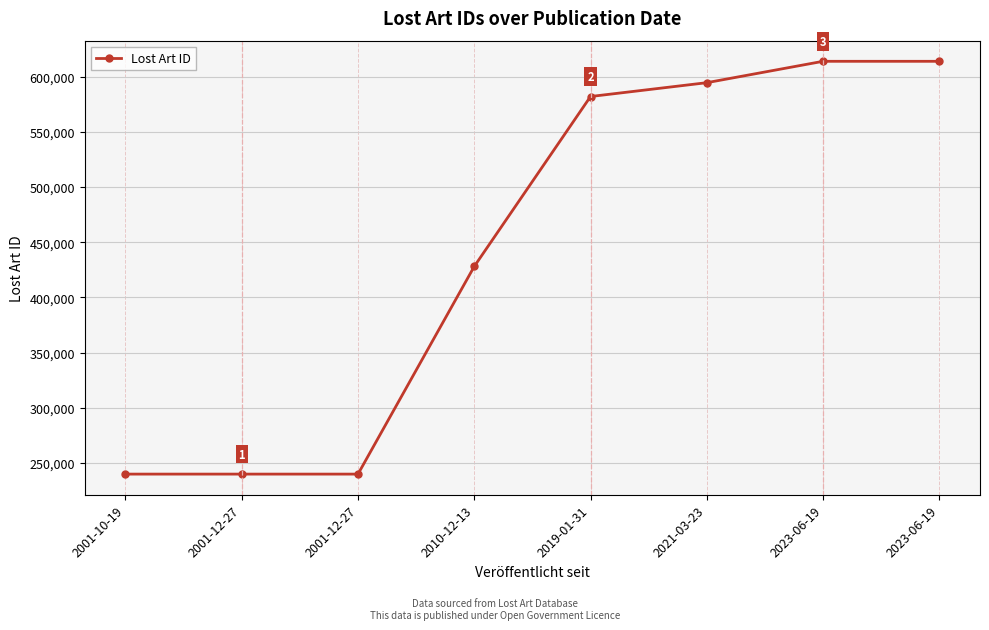

How many lines are shown in the chart?

1